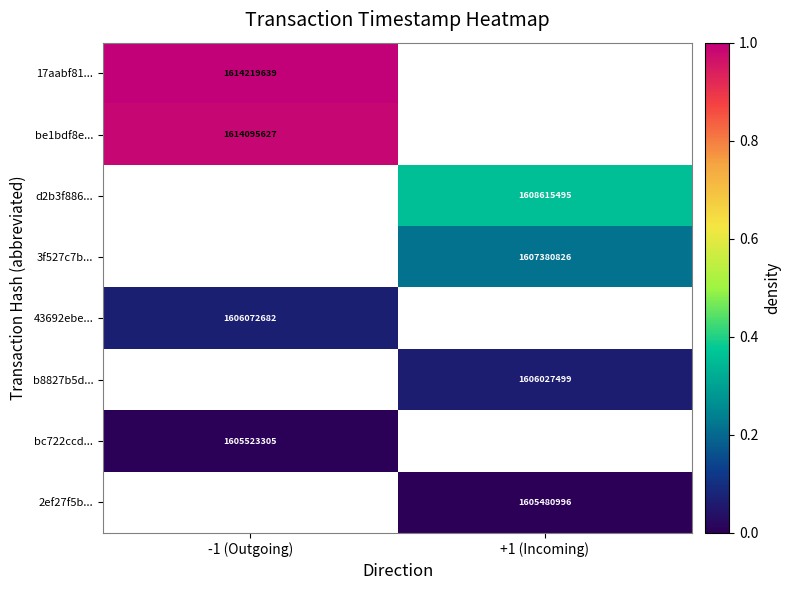

Is the value of 17aabf81... at -1 (Outgoing) greater than the value of 2ef27f5b... at +1 (Incoming)?

Yes